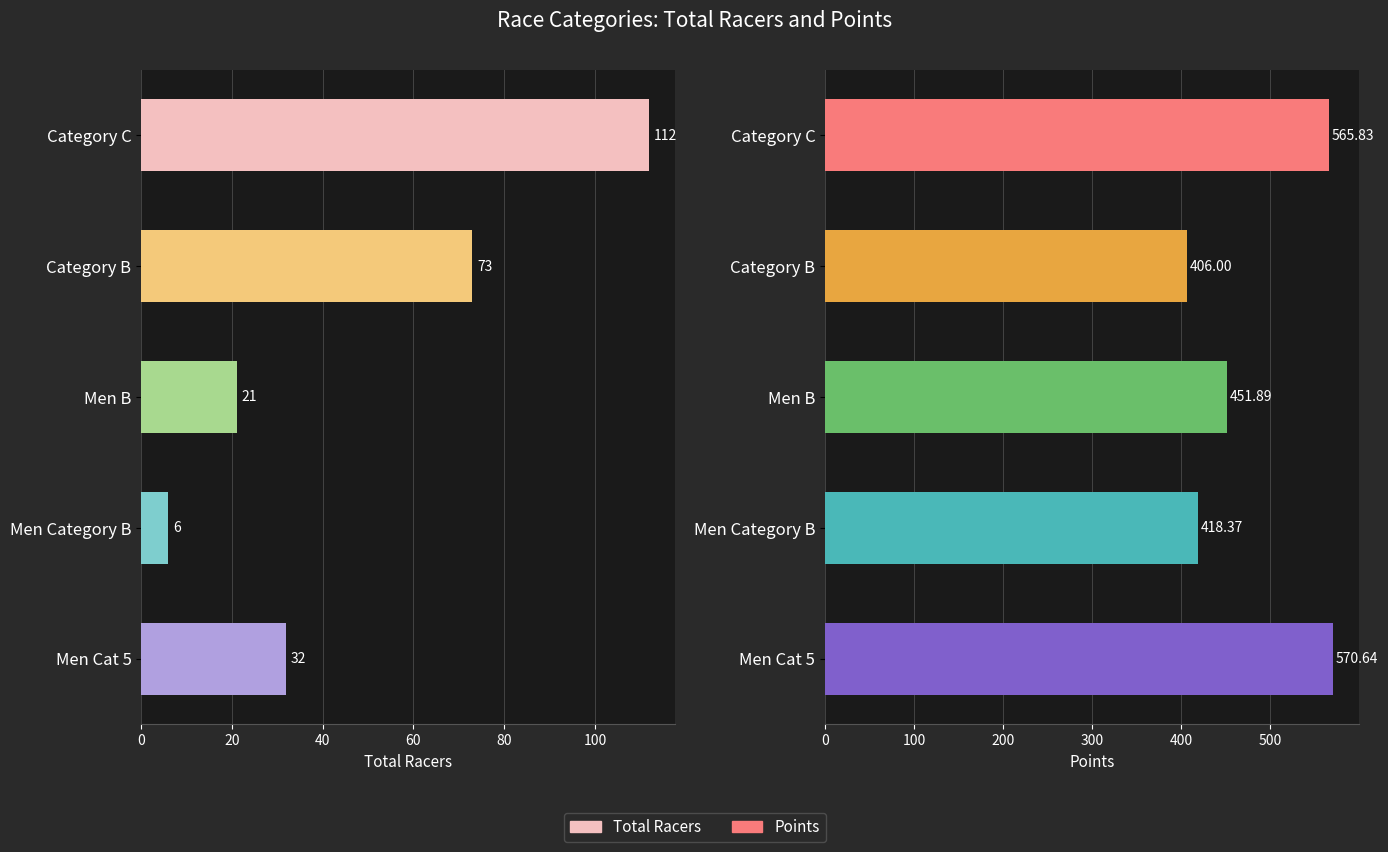

Is it true that Total Racers equals 8.7 at Men Category B?

False